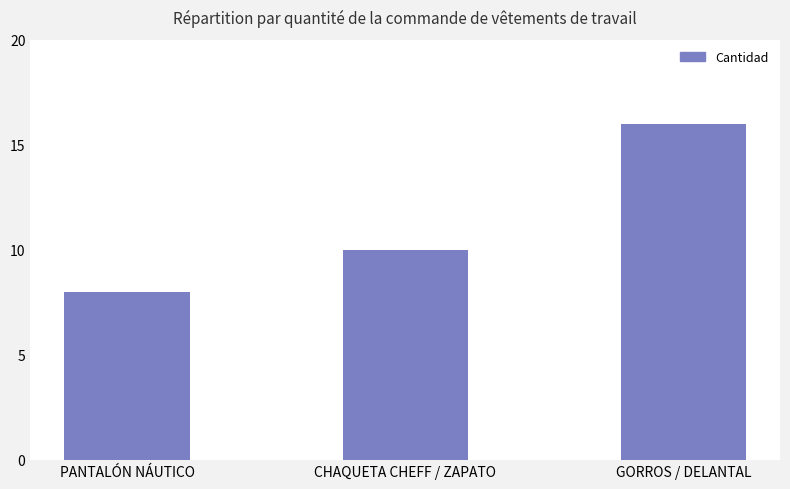

What is the approximate value at CHAQUETA CHEFF / ZAPATO?

10